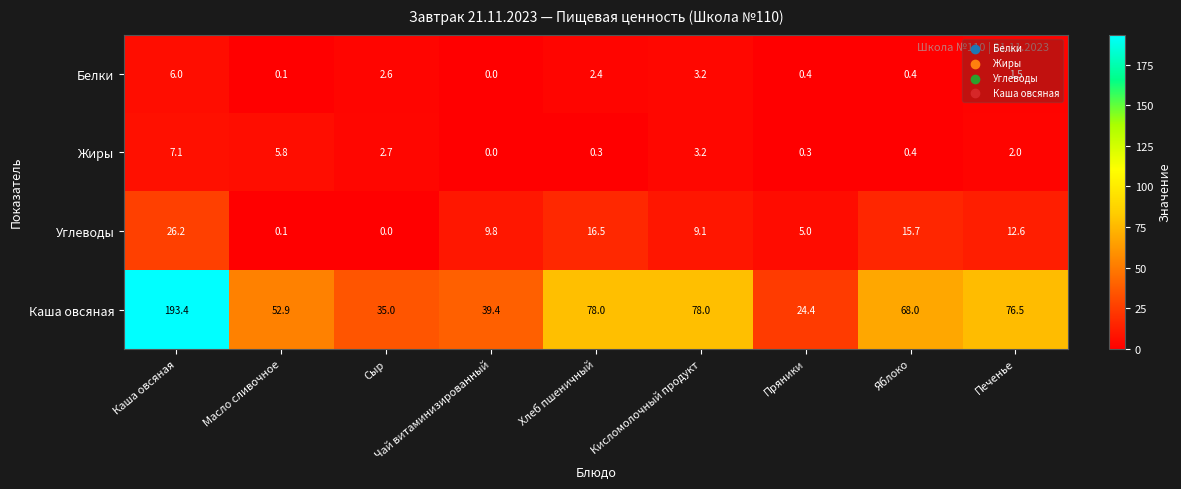

True or false: Каша овсяная has a value of 24.4 at Пряники.

True